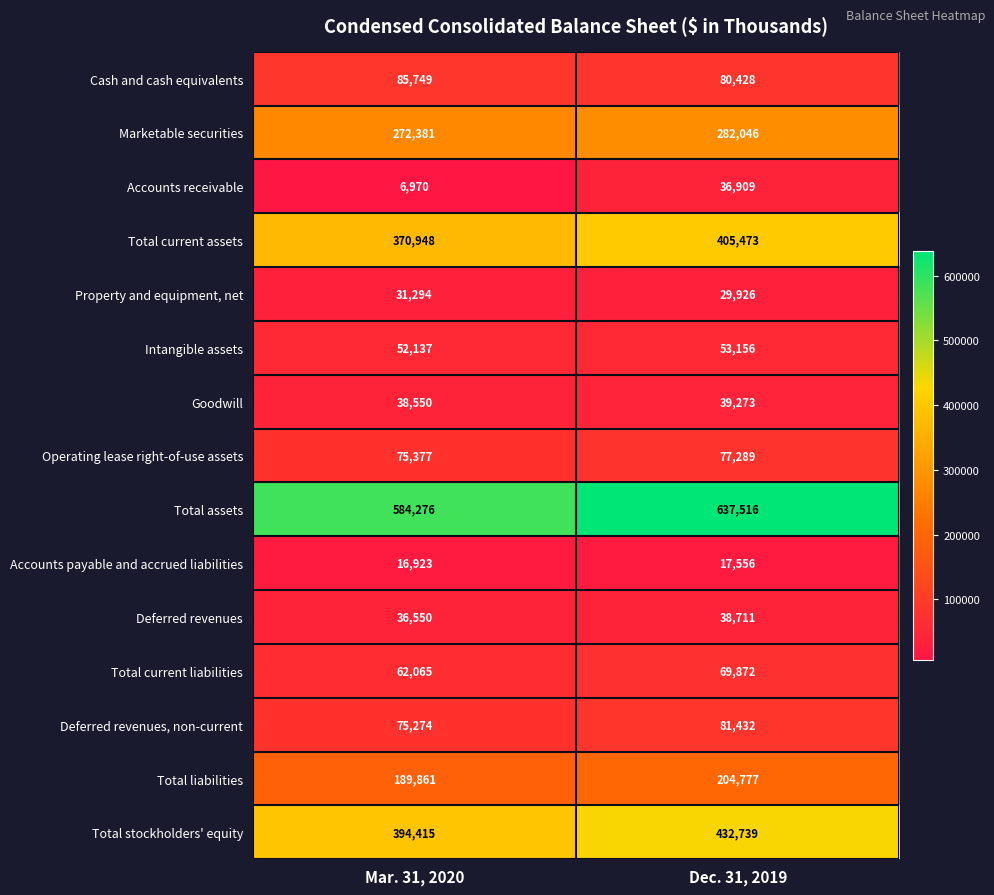

Which series has the largest total across all categories?

Total assets